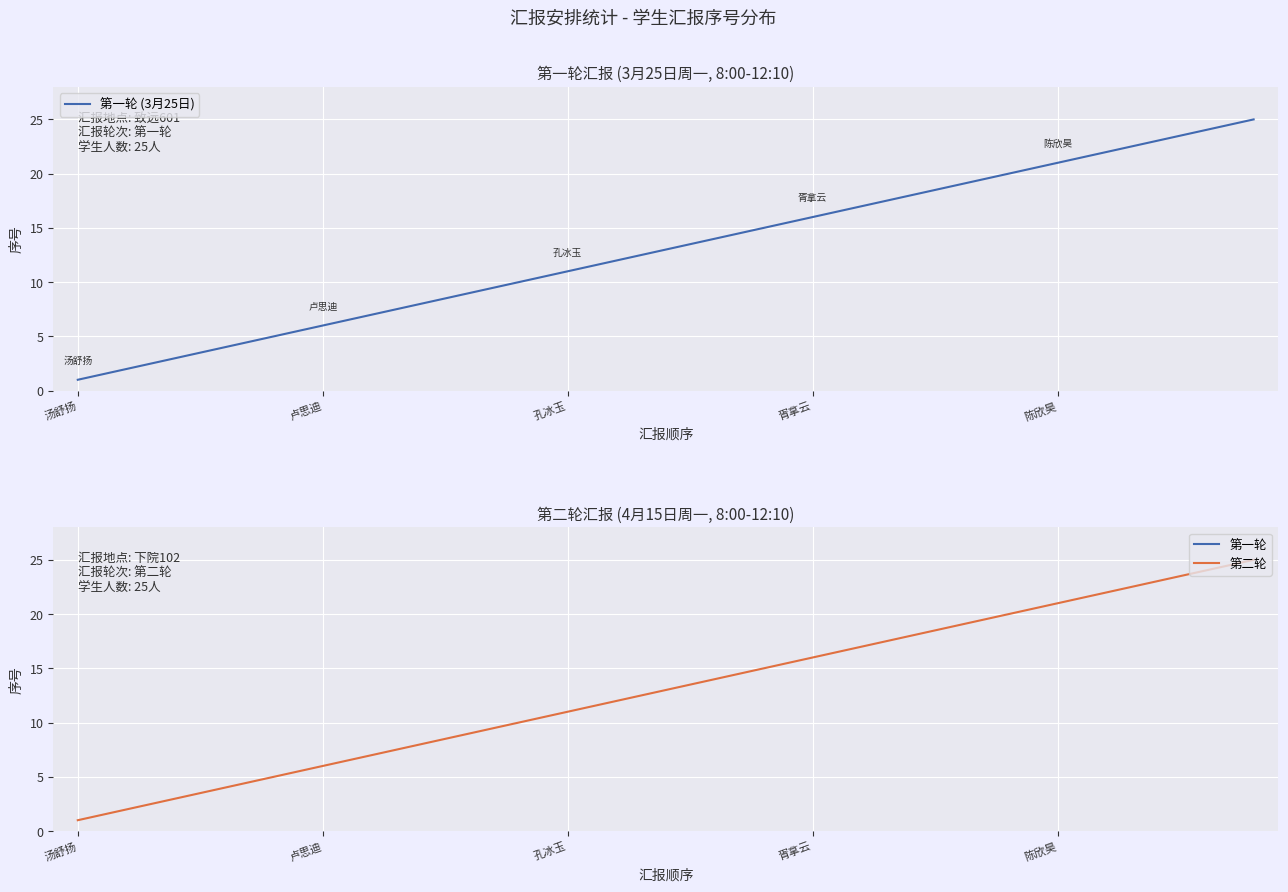

True or false: 第二轮 (4月15日) and 第一轮 (3月25日) intersect in this chart.

False